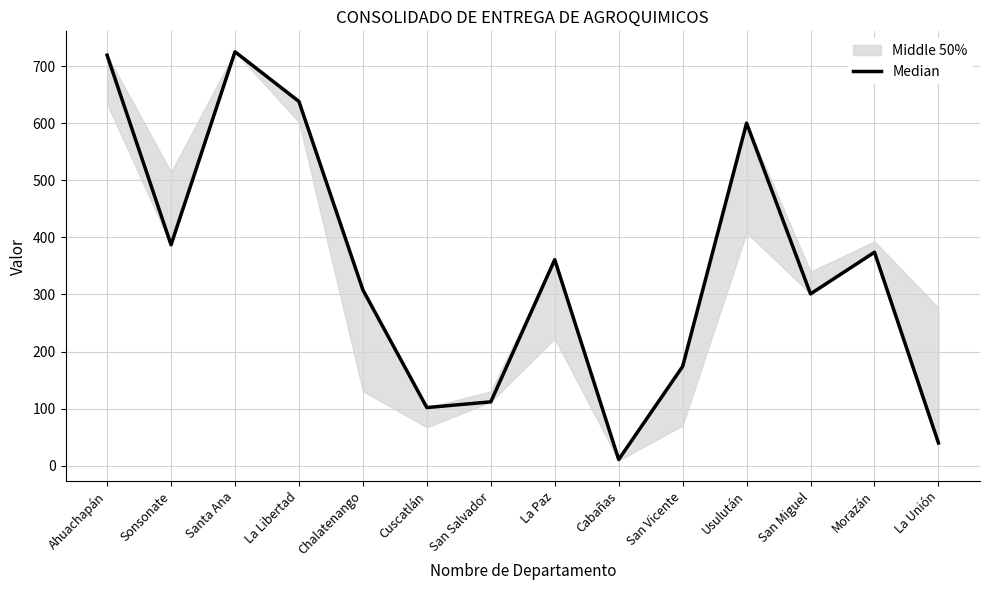

The chart shows a value of 60 at San Vicente. True or false?

False